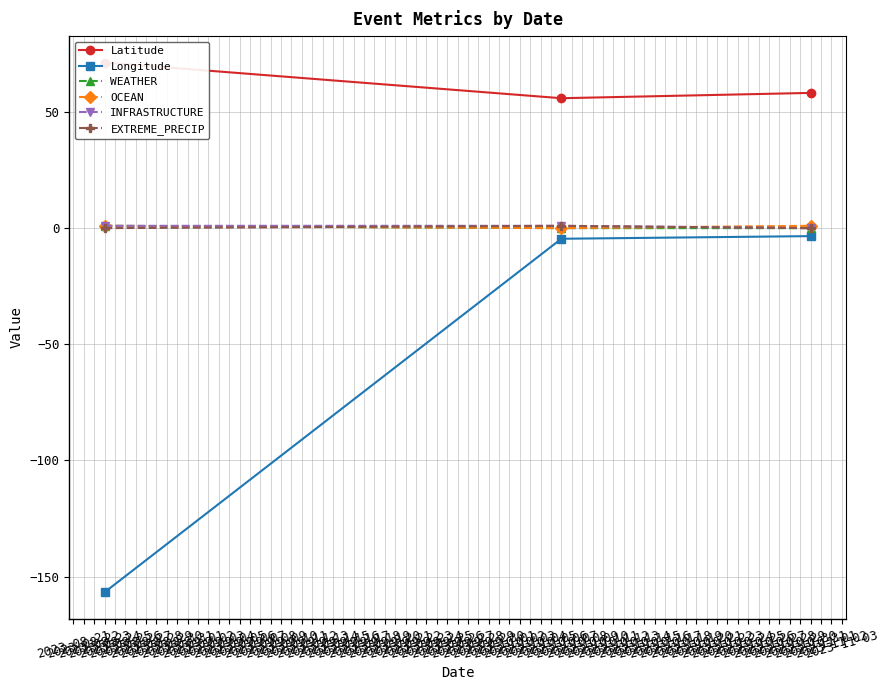

How many values in the Longitude series exceed -4?

1